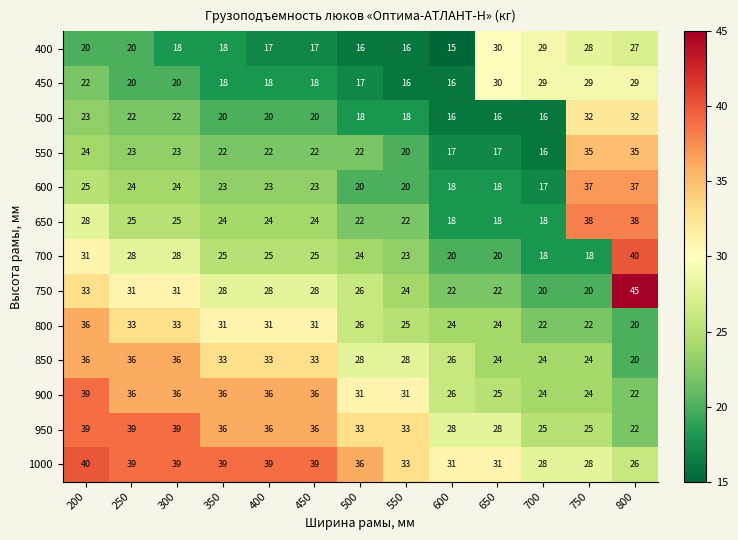

Which category has the lowest value across all series?

600